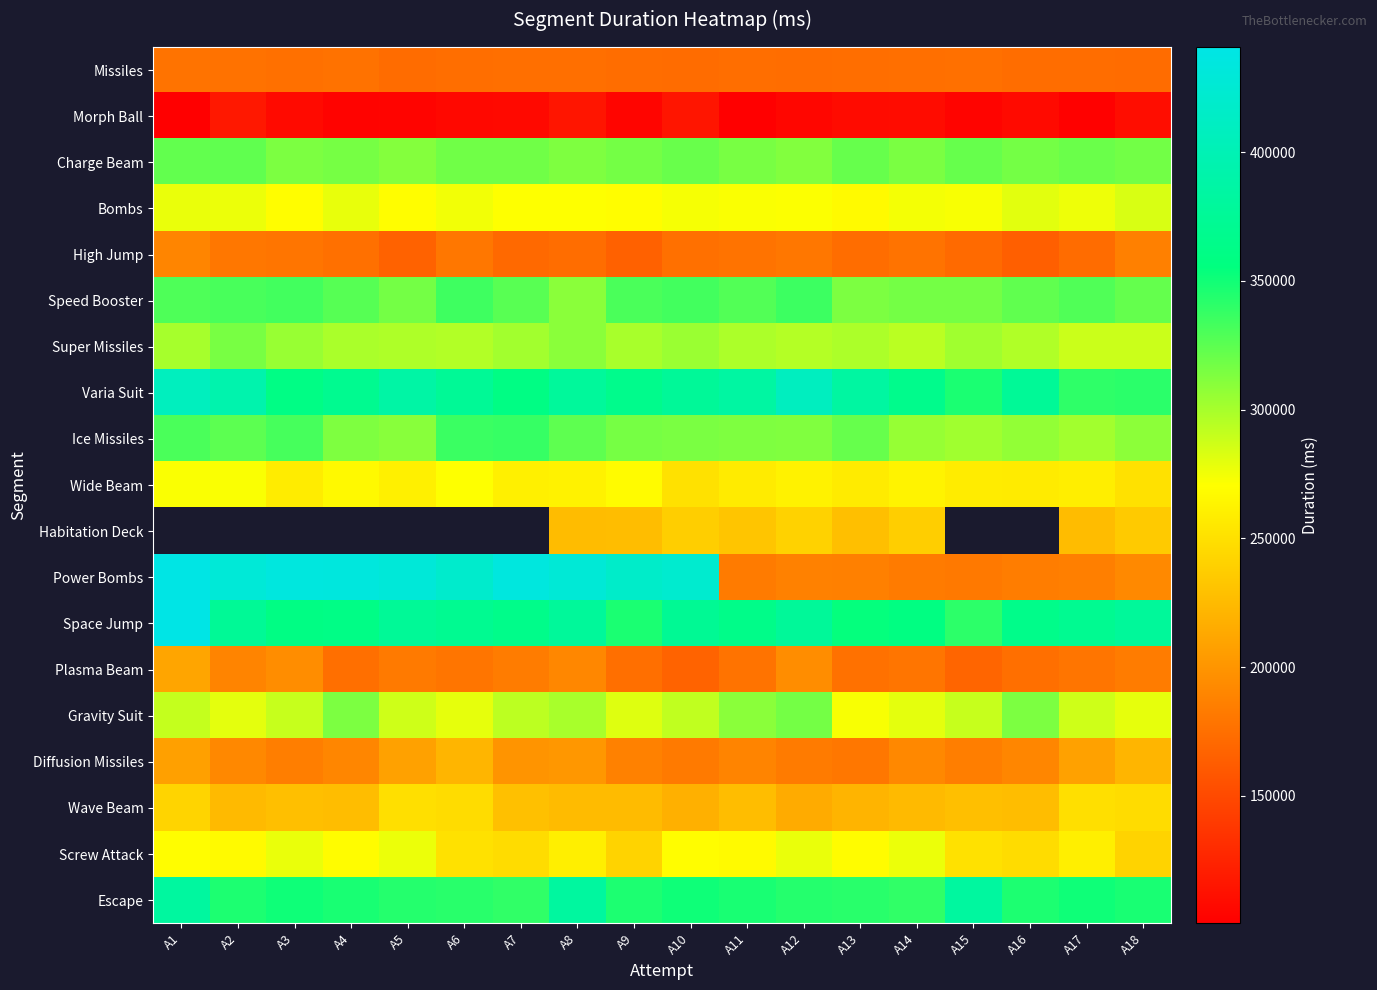

At which label does Plasma Beam first exceed 179480?

A1